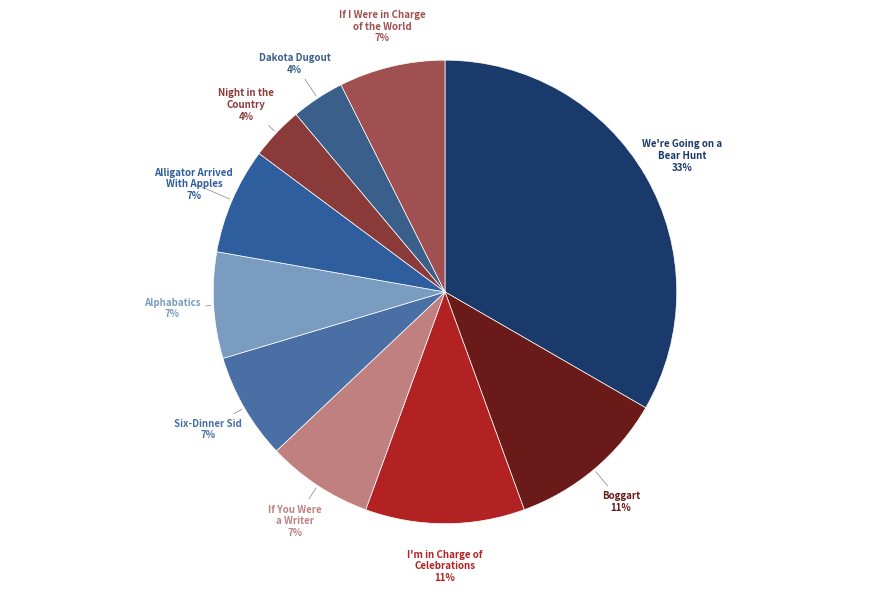

Is Night in the Country the majority of the pie?

No